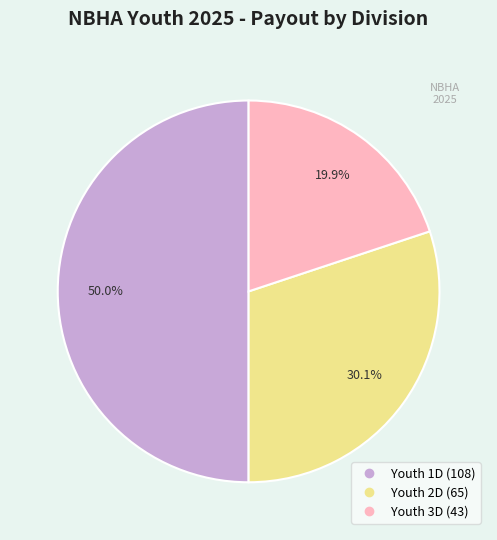

Is Youth 2D the majority of the pie?

No